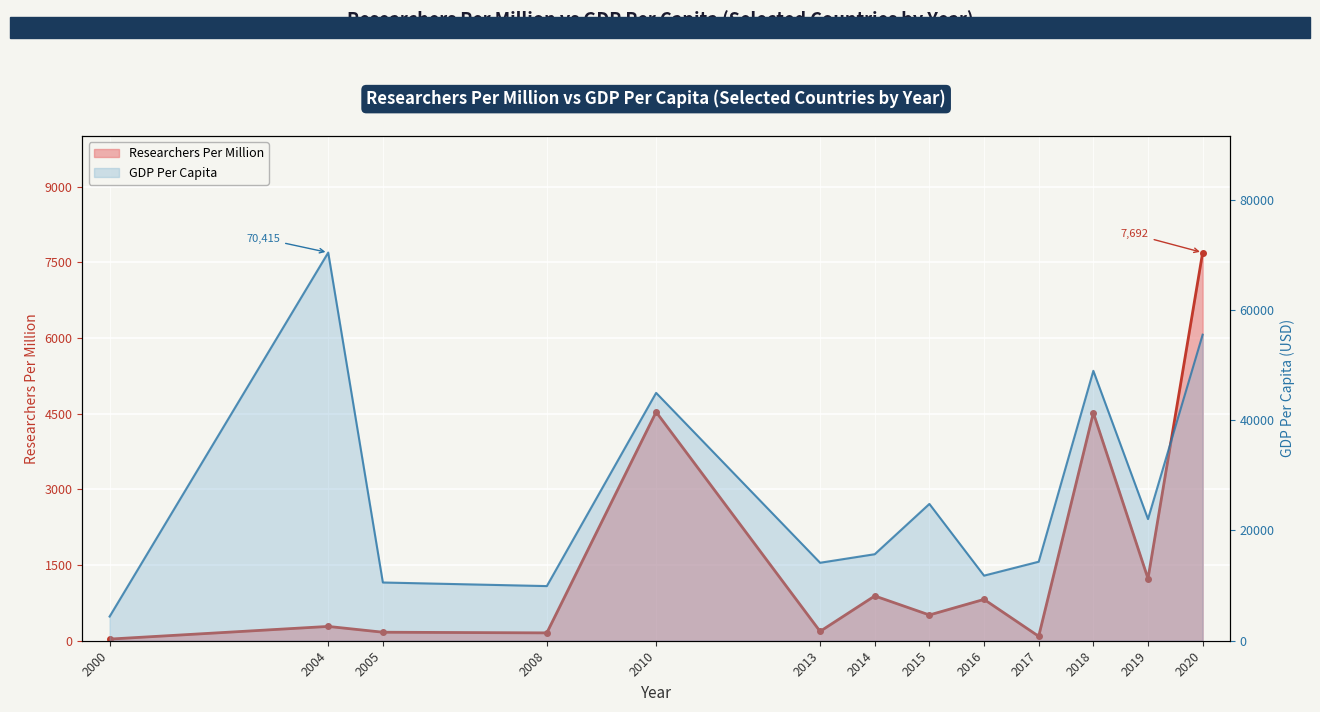

Is the value of GDP Per Capita at 2005 greater than the value of Researchers Per Million at 2013?

Yes